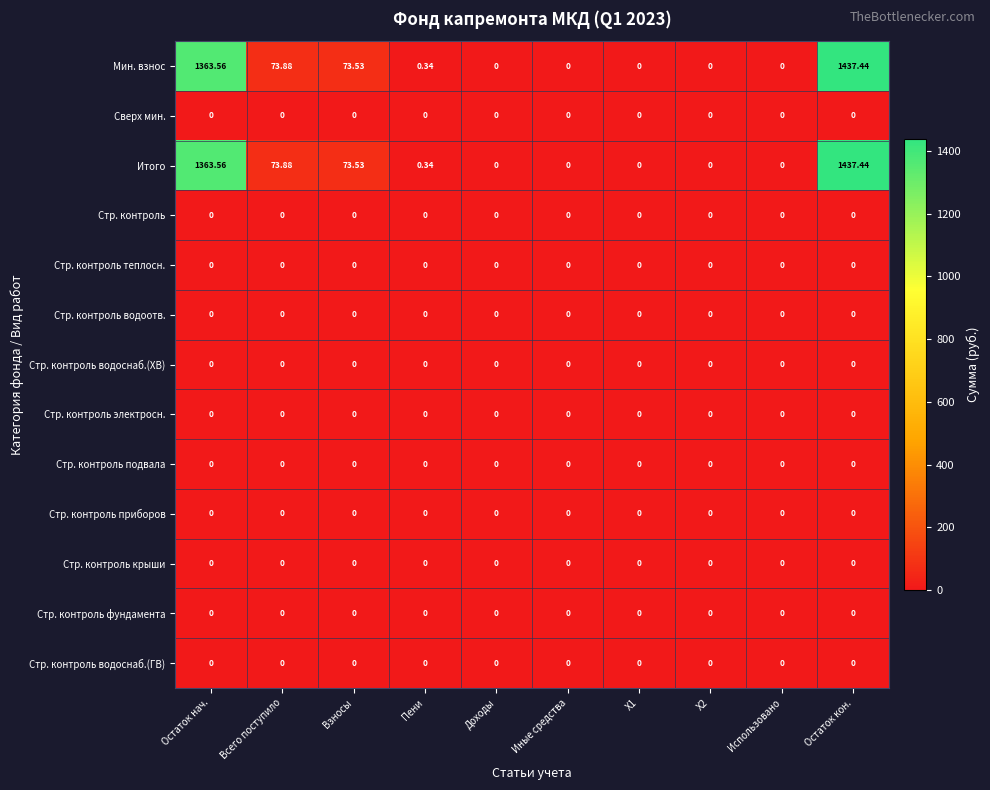

At which category is the sum across all series the highest?

Остаток кон.